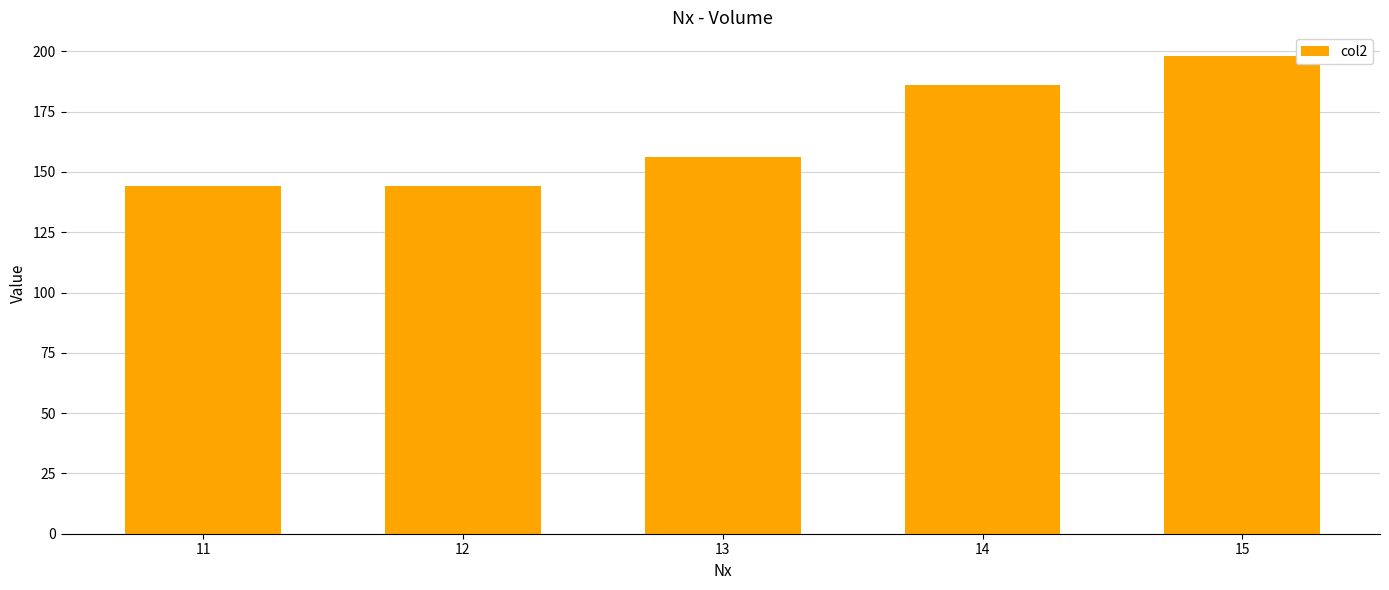

What is the value of the 5th bar from the left?

198